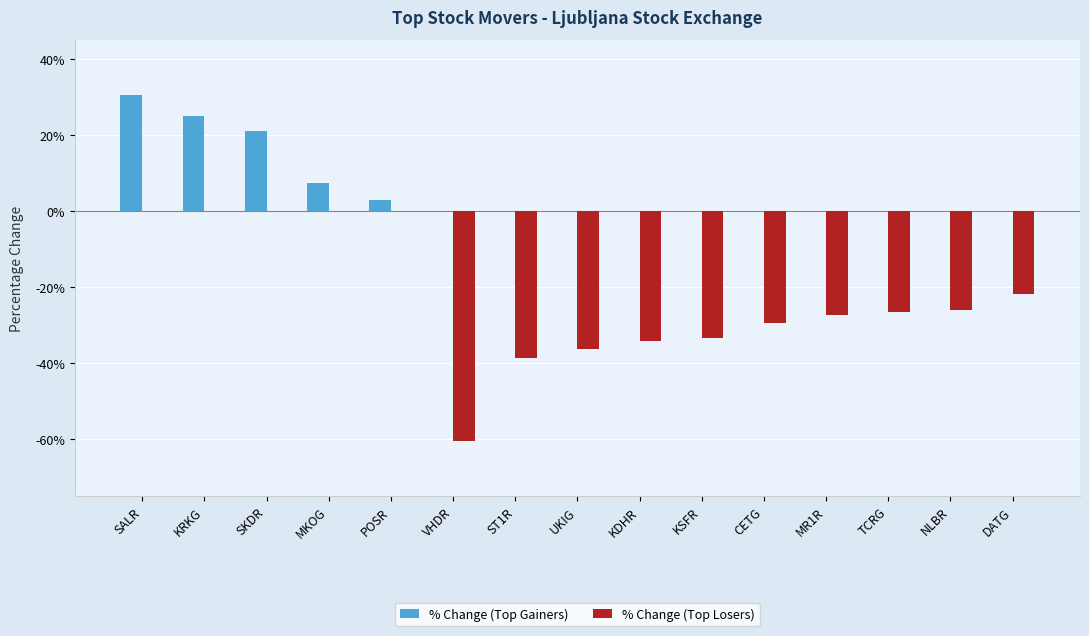

The value of % Change (Top Gainers) at DATG is 0.0. True or false?

True